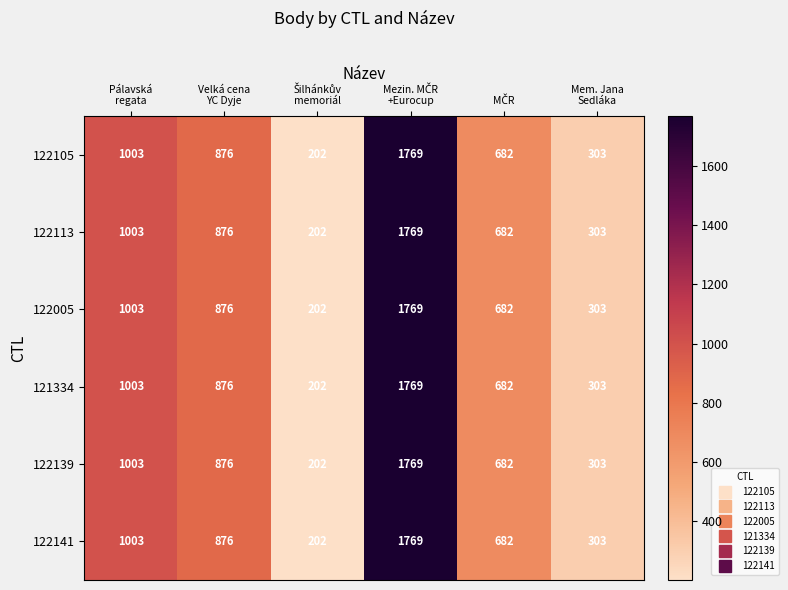

What is the sum of all 122005 values?

4835